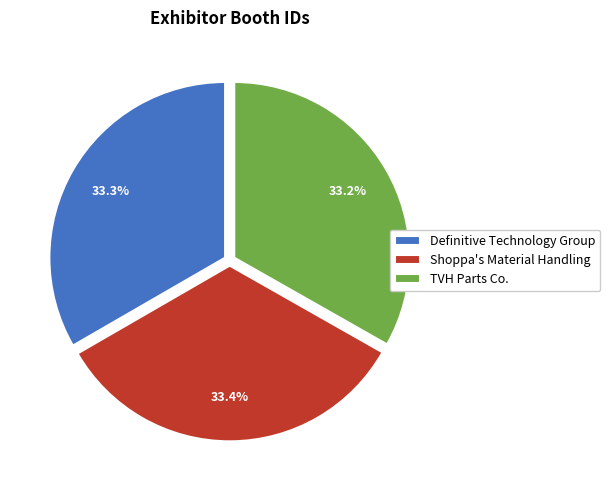

To the nearest percent, what is the average slice percentage?

33%